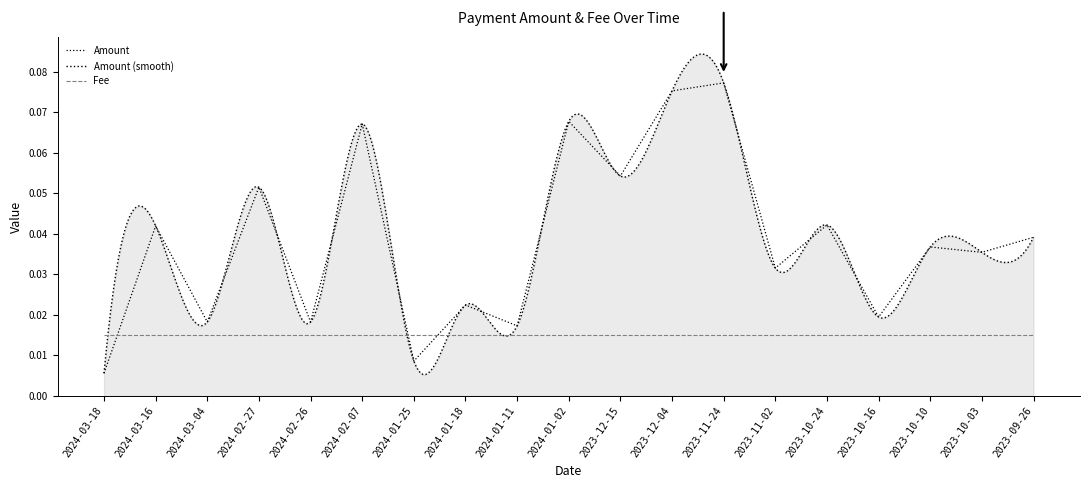

What is the maximum value shown in the chart?

0.1